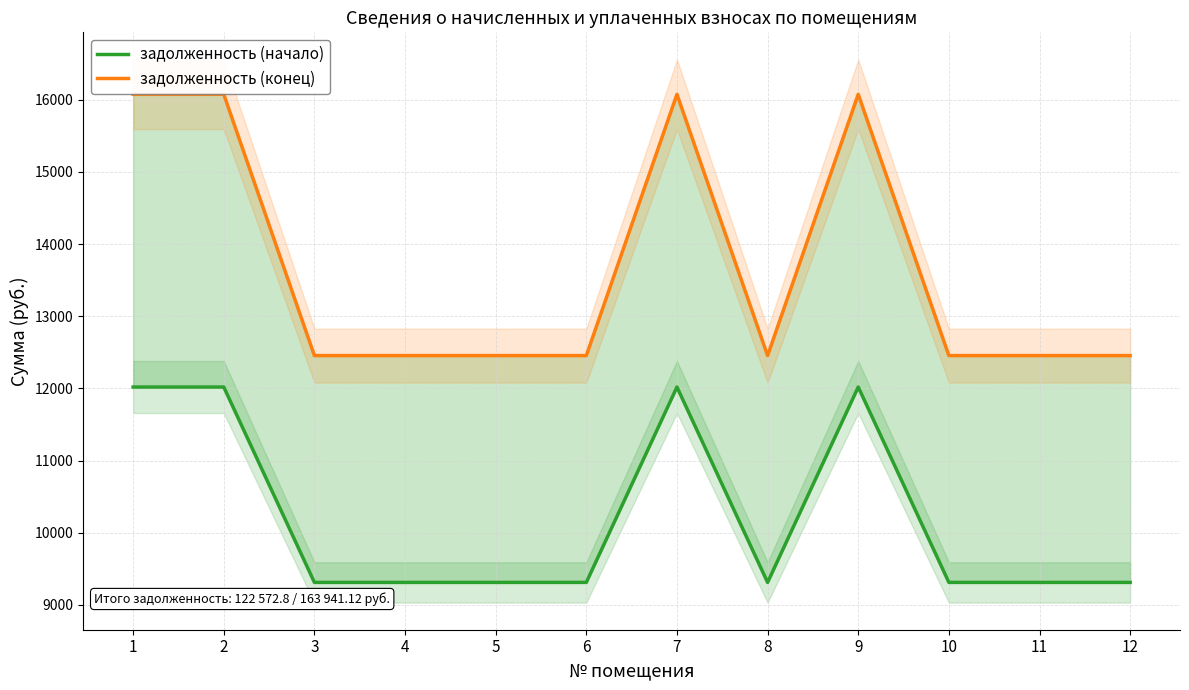

At which category does the chart reach its minimum across all series?

3